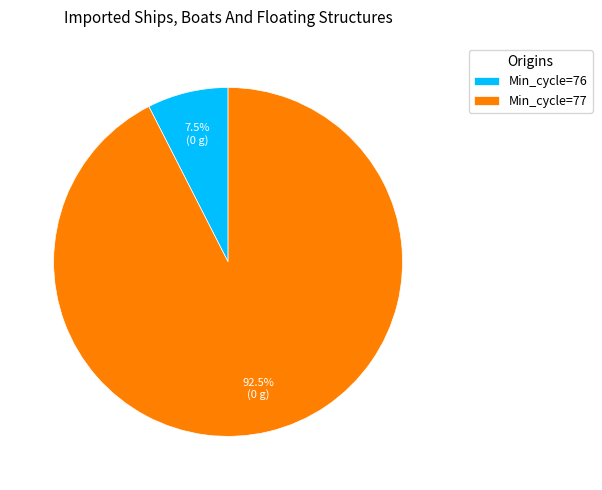

Is Min_cycle=77 the majority of the pie?

Yes